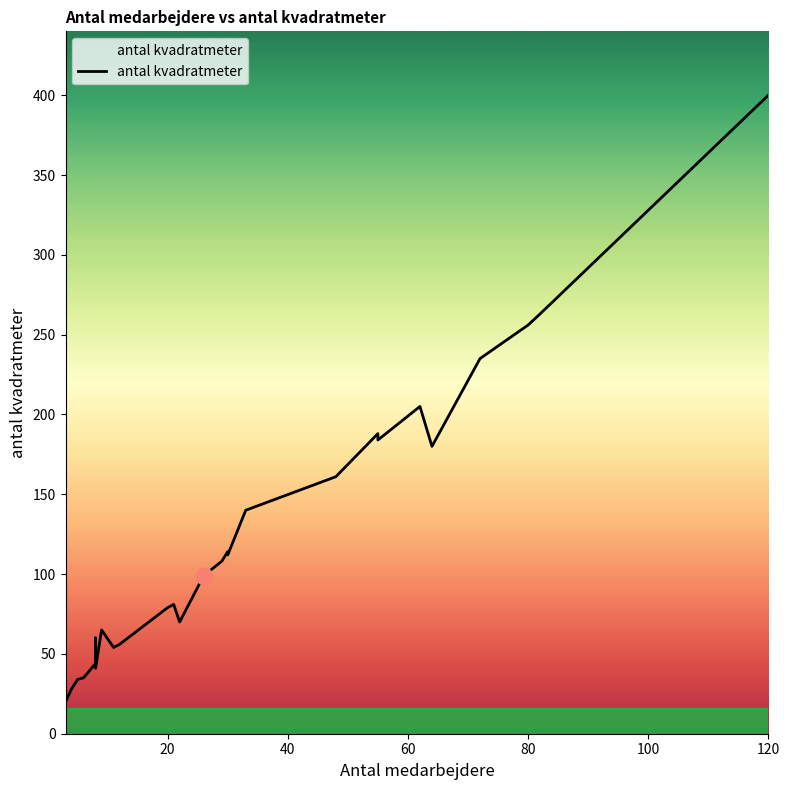

Does the chart have visible grid lines?

No